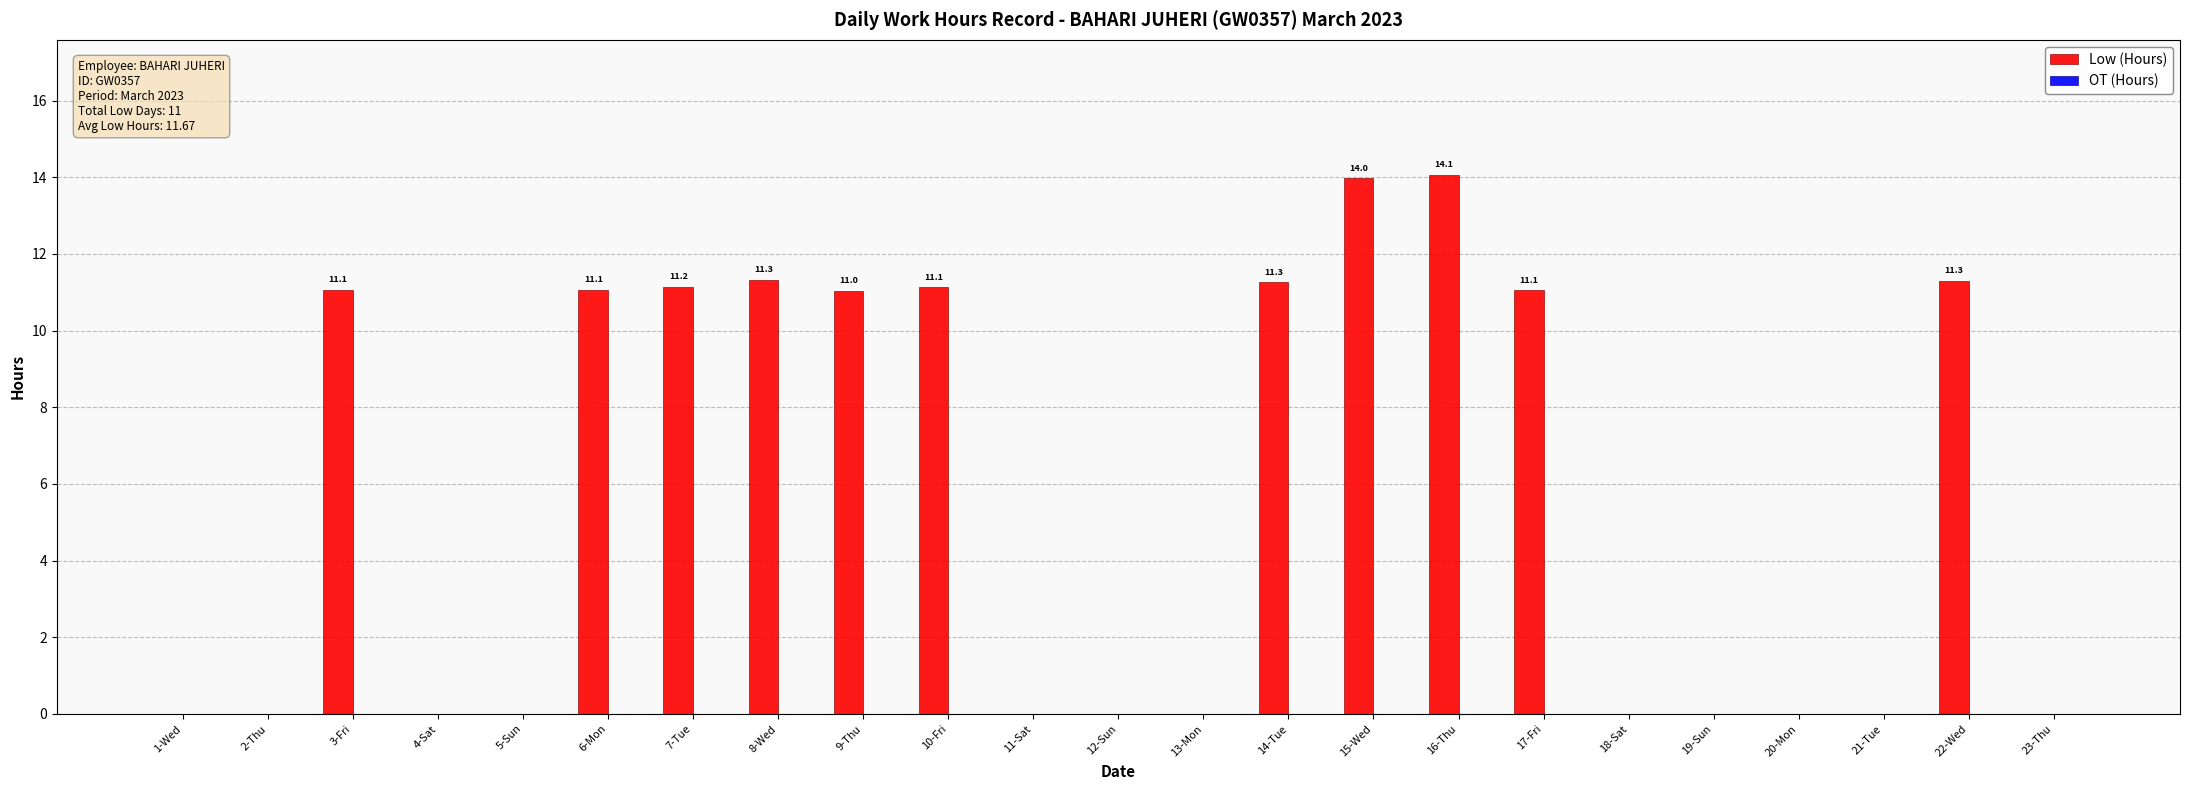

The chart shows a value of 14.1 at 16-Thu. True or false?

True